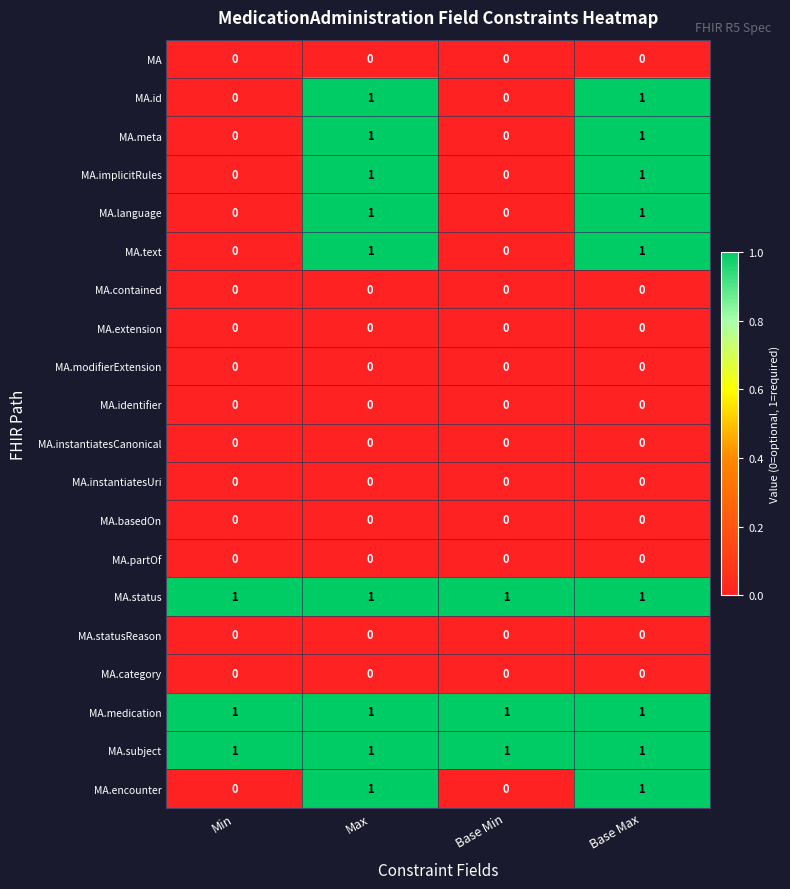

What is the total value across all series at Max?

9